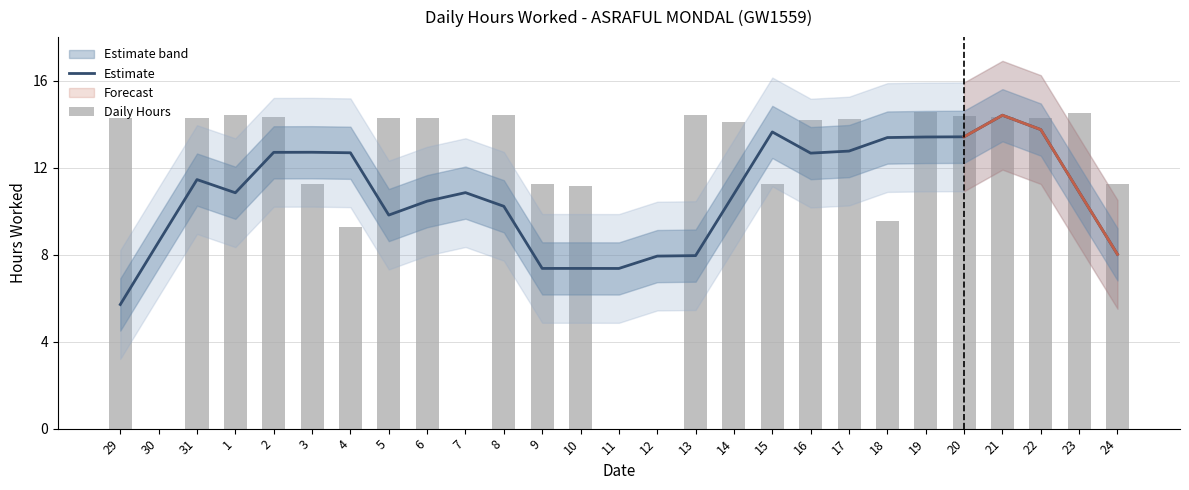

The Daily Hours series shows 14.3 at 2. True or false?

True